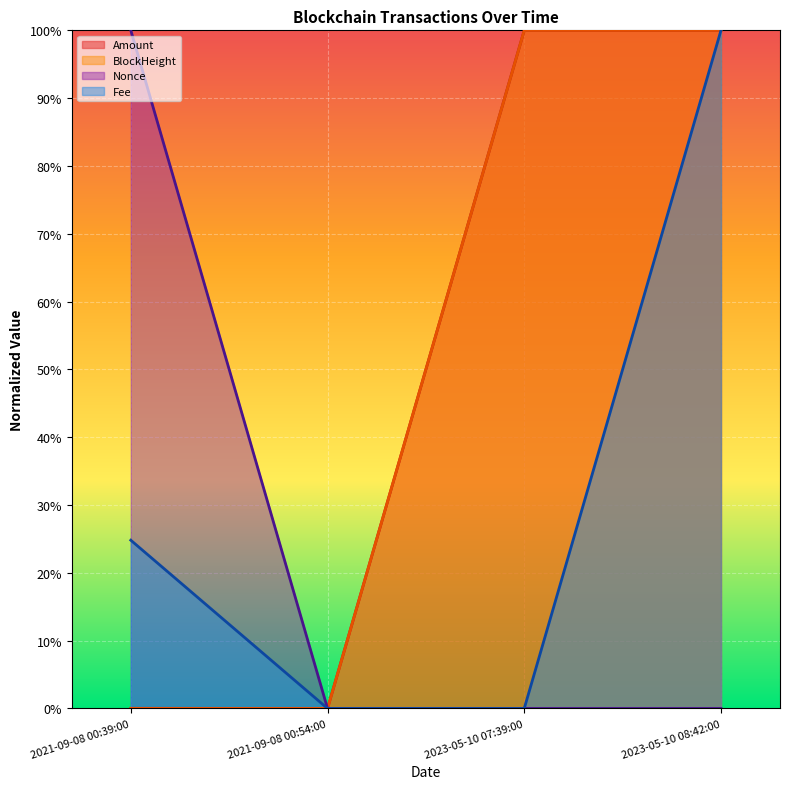

Where do Amount and BlockHeight first cross each other?

2021-09-08 00:39:00 and 2021-09-08 00:54:00